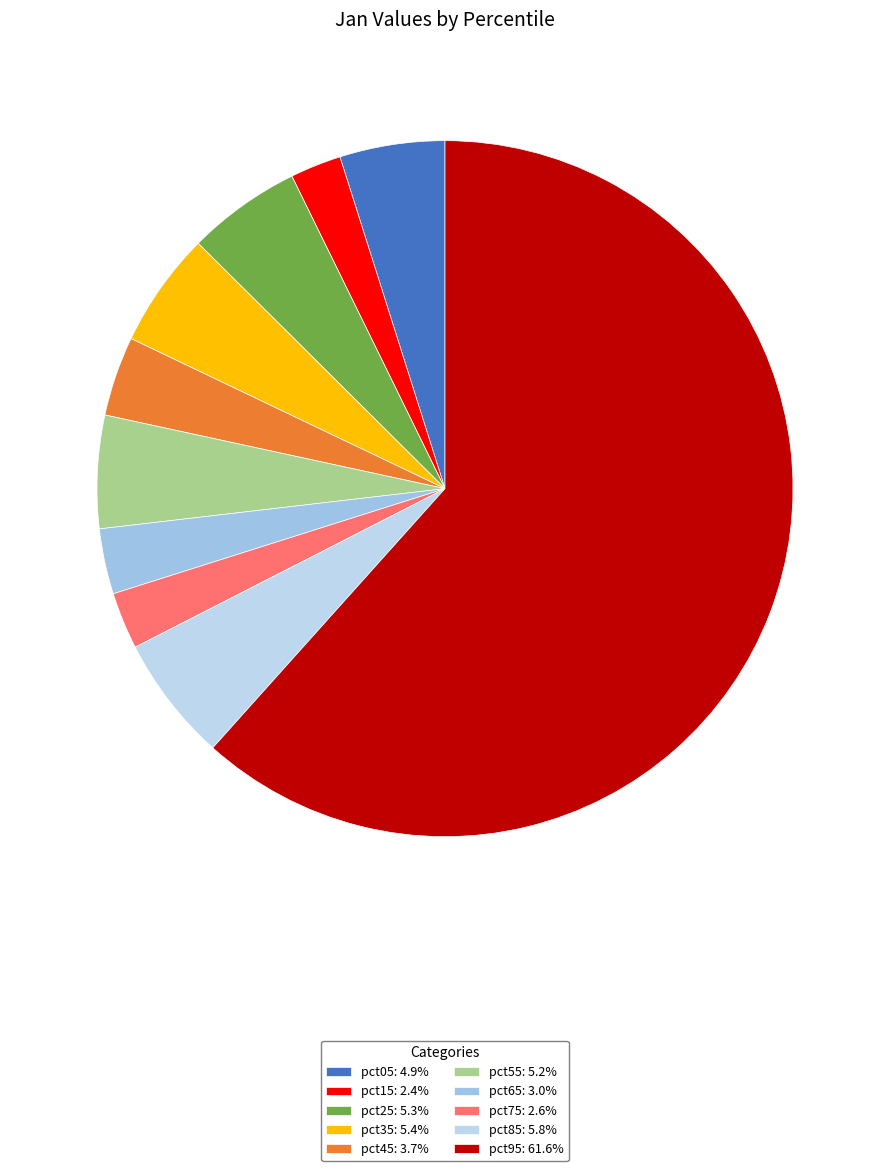

To the nearest percent, what is the average slice percentage?

10%